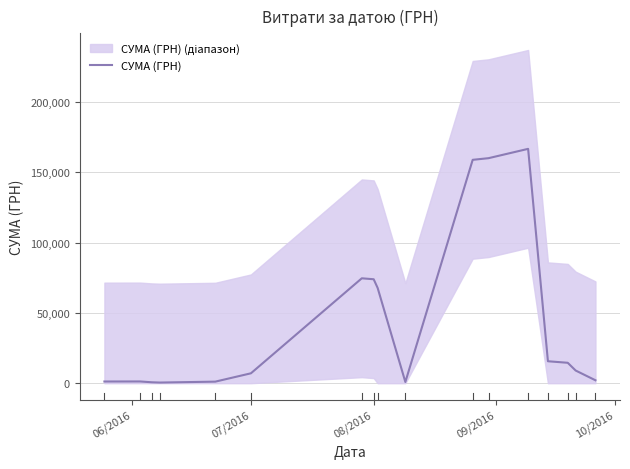

Reading left to right, extract all data points from this chart.

1216.9	1252.9	667.7	475.7	1121.7	7051.8	74655.1	73977.7	67798.8	878.4	158955.6	160130.8	166768.8	15630.6	14540.7	9033.8	2090.3